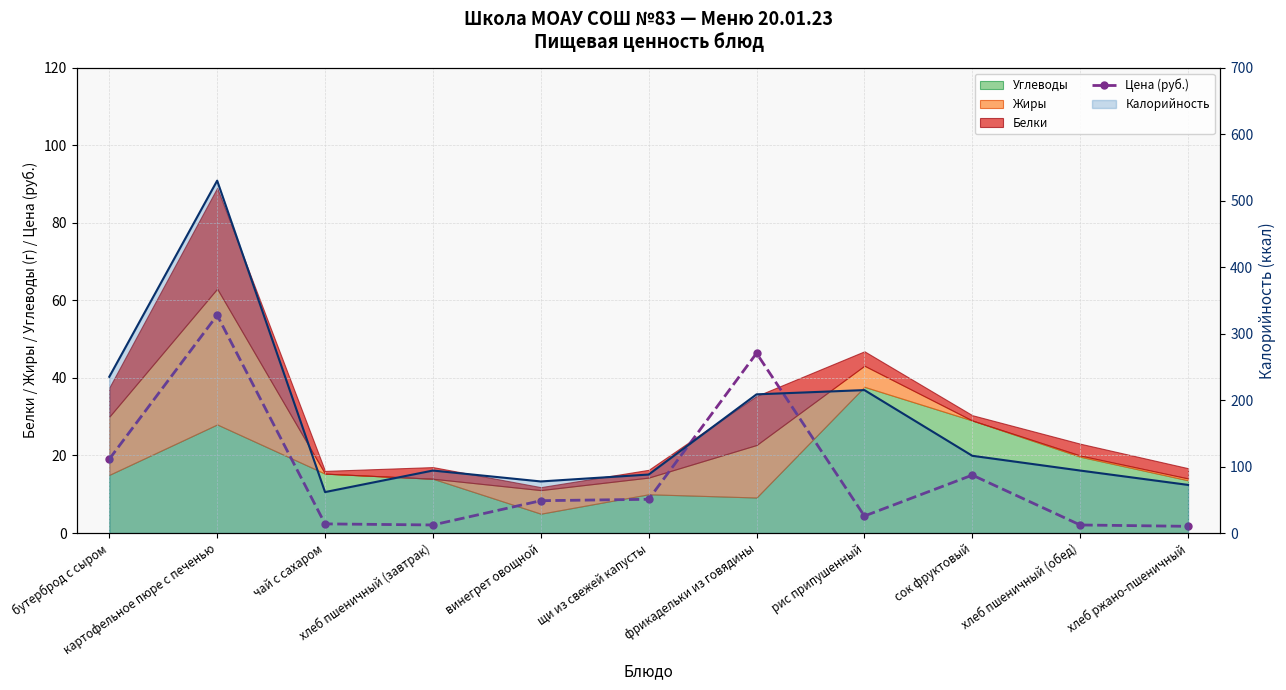

True or false: Цена (руб.) and Калорийность (линия) intersect in this chart.

False